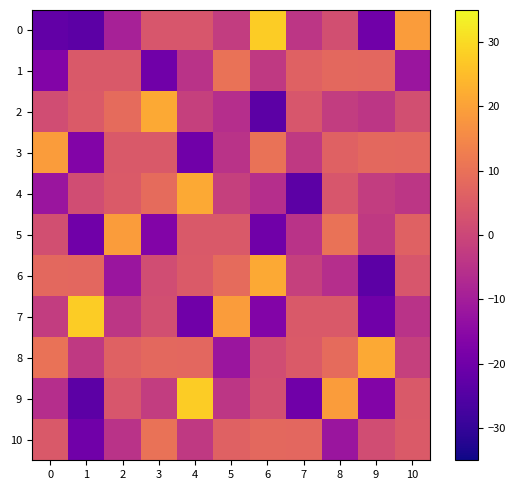

Reading left to right, extract all data points from this chart.

0: 0=-22.3	1=-23.3	2=-9.2	3=3.7	4=3.6	5=-2.4	6=27.8	7=-3.8	8=2.0	9=-19.8	10=19.0
1: 0=-16.7	1=4.6	2=4.5	3=-19.8	4=-4.8	5=10.2	6=-3.2	7=6.6	8=8.1	9=7.9	10=-12.0
2: 0=1.4	1=4.9	2=8.5	3=21.4	4=-1.4	5=-5.9	6=-23.4	7=3.7	8=-2.4	9=-3.8	10=2.0
3: 0=19.0	1=-16.7	2=4.6	3=4.5	4=-19.8	5=-4.8	6=10.2	7=-3.2	8=6.6	9=8.1	10=7.9
4: 0=-12.0	1=1.4	2=4.9	3=8.5	4=21.4	5=-1.4	6=-5.9	7=-23.4	8=3.7	9=-2.4	10=-3.8
5: 0=2.0	1=-19.8	2=19.0	3=-16.7	4=4.6	5=4.5	6=-19.8	7=-4.8	8=10.2	9=-3.2	10=6.6
6: 0=8.1	1=7.9	2=-12.0	3=1.4	4=4.9	5=8.5	6=21.4	7=-1.4	8=-5.9	9=-23.4	10=3.7
7: 0=-2.4	1=27.8	2=-3.8	3=2.0	4=-19.8	5=19.0	6=-16.7	7=4.6	8=4.5	9=-19.8	10=-4.8
8: 0=10.2	1=-3.2	2=6.6	3=8.1	4=7.9	5=-12.0	6=1.4	7=4.9	8=8.5	9=21.4	10=-1.4
9: 0=-5.9	1=-23.4	2=3.7	3=-2.4	4=27.8	5=-3.8	6=2.0	7=-19.8	8=19.0	9=-16.7	10=4.6
10: 0=4.5	1=-19.8	2=-4.8	3=10.2	4=-3.2	5=6.6	6=8.1	7=7.9	8=-12.0	9=1.4	10=4.9